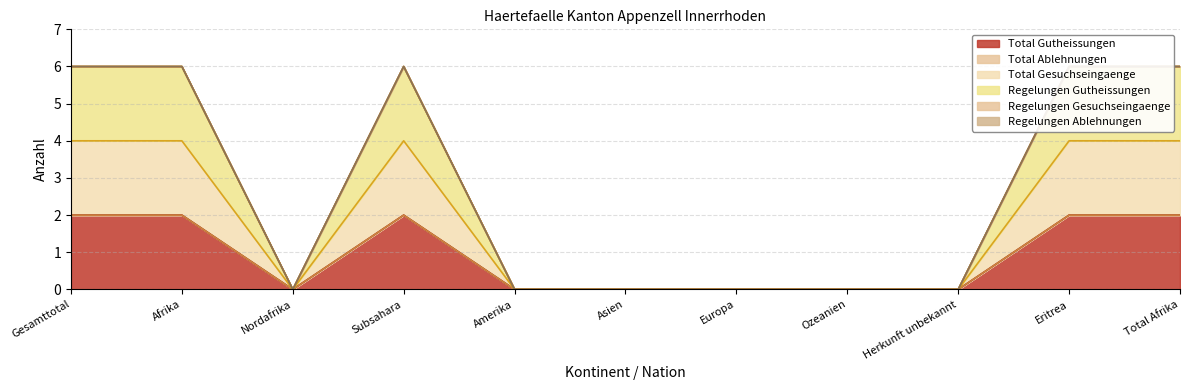

True or false: Total Gutheissungen has a value of 2 at Subsahara.

True